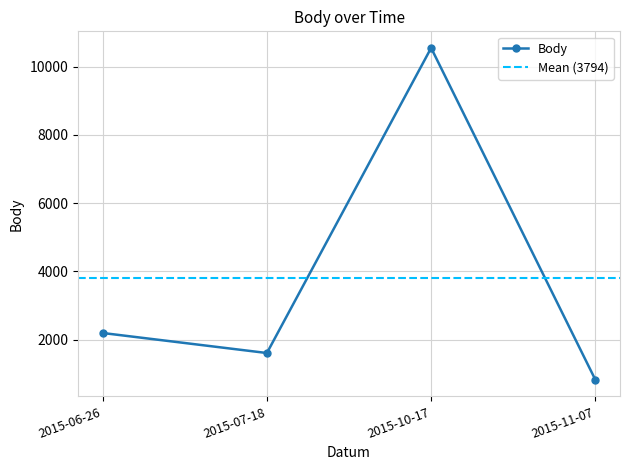

How many interior local peaks (higher than both neighbors) does the data have?

1